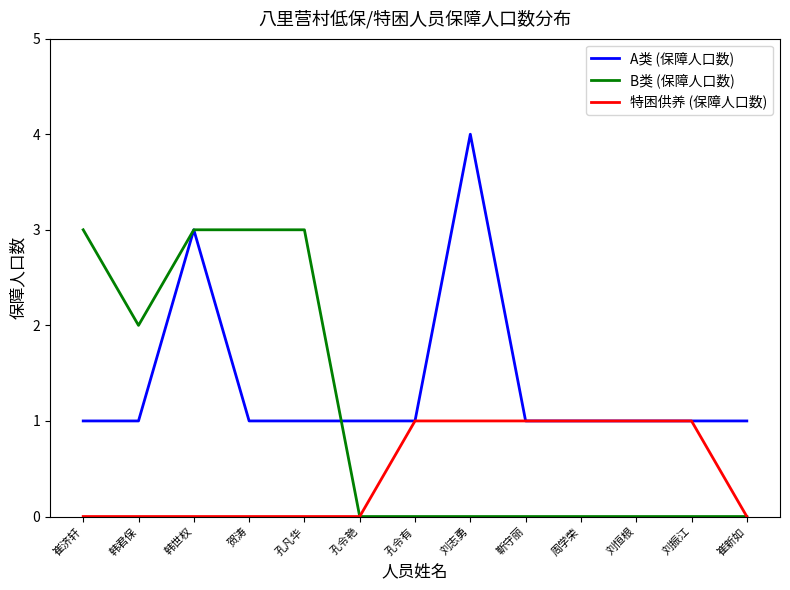

What is the maximum value for B类 (保障人口数)?

3